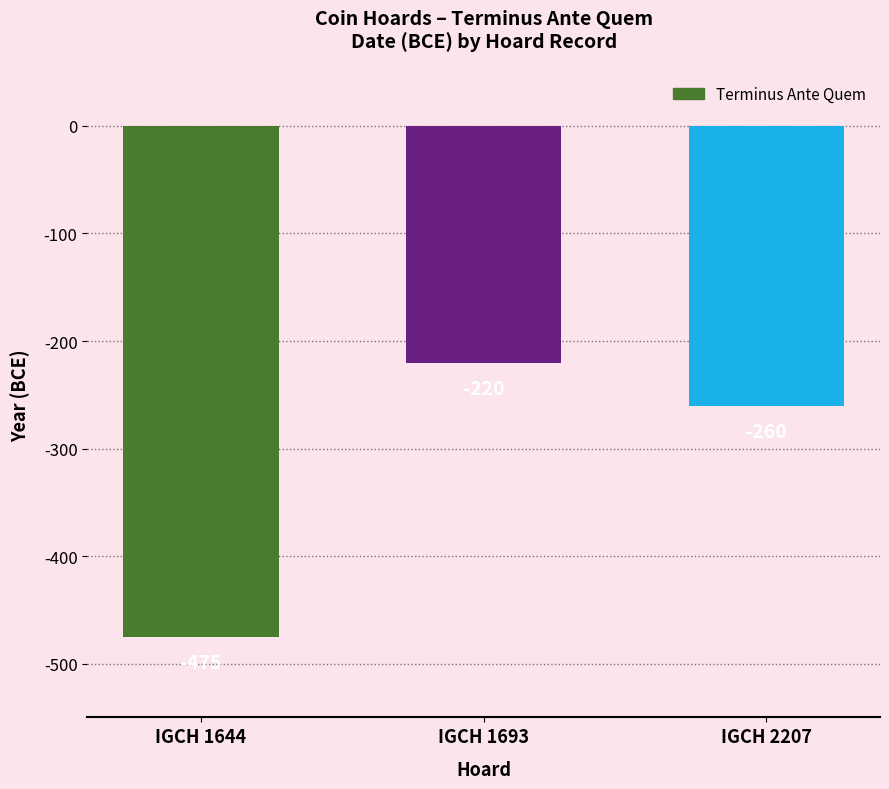

What is the value of the 3rd bar from the left?

-260